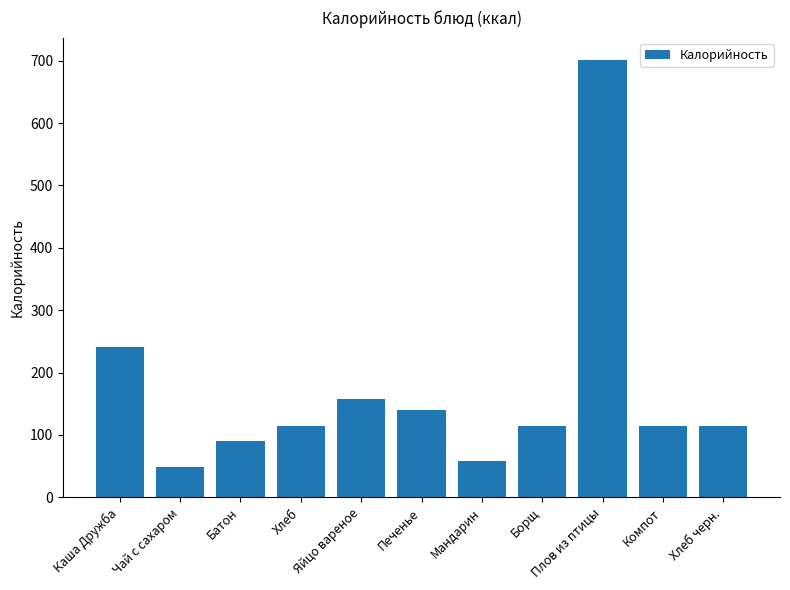

Where does the data first go above 114?

Каша Дружба